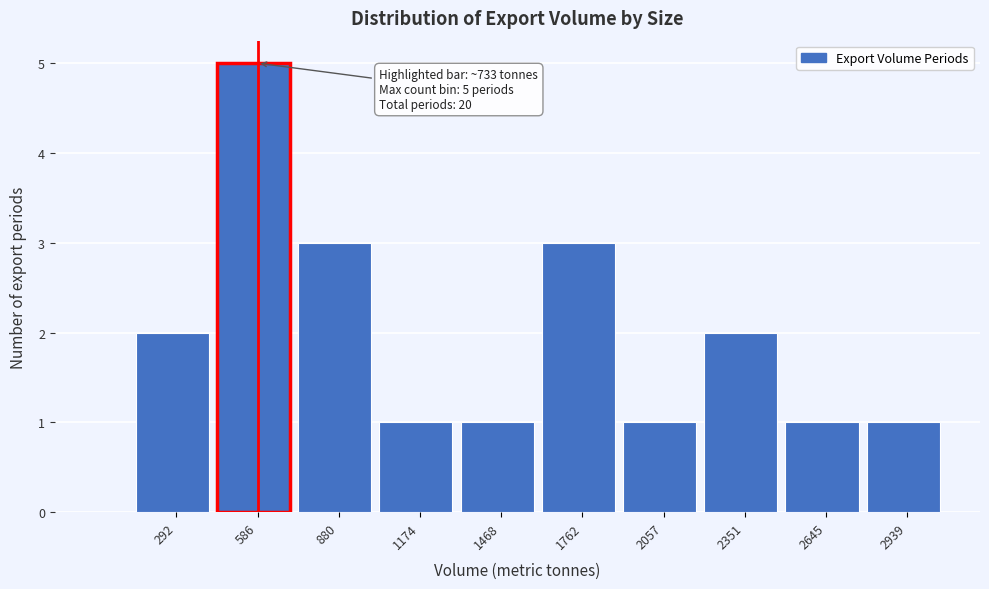

Reading left to right, list all the values displayed in this chart.

292=2	586=5	880=3	1174=1	1468=1	1762=3	2057=1	2351=2	2645=1	2939=1